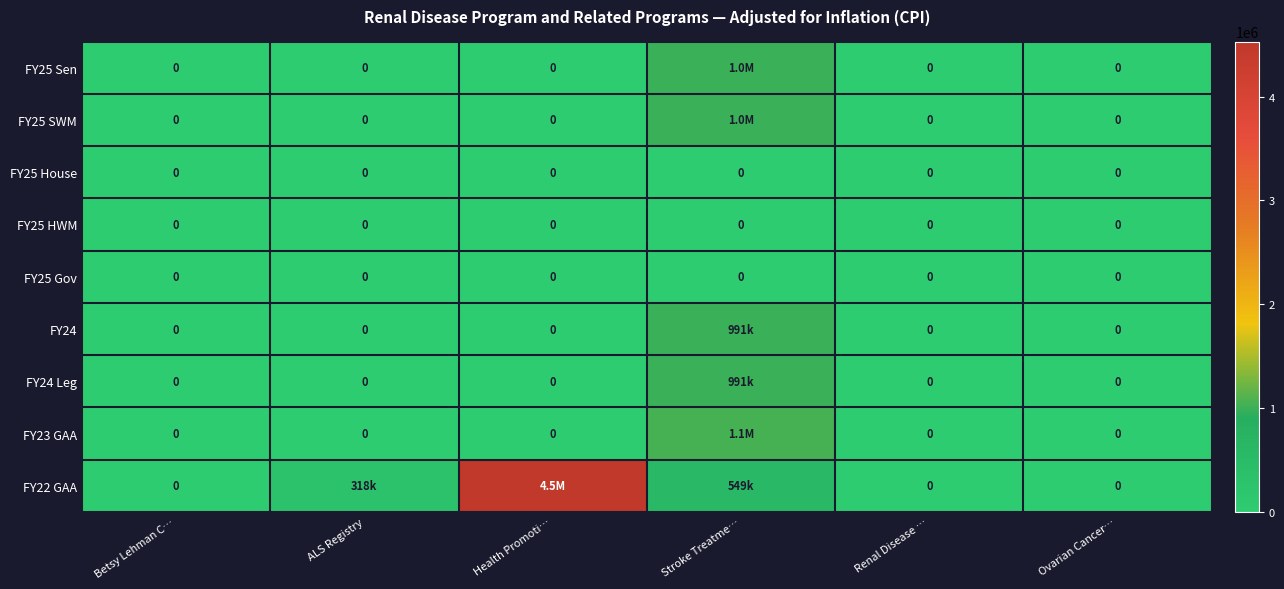

True or false: FY25 House has a value of 0 at Ovarian Cancer….

True